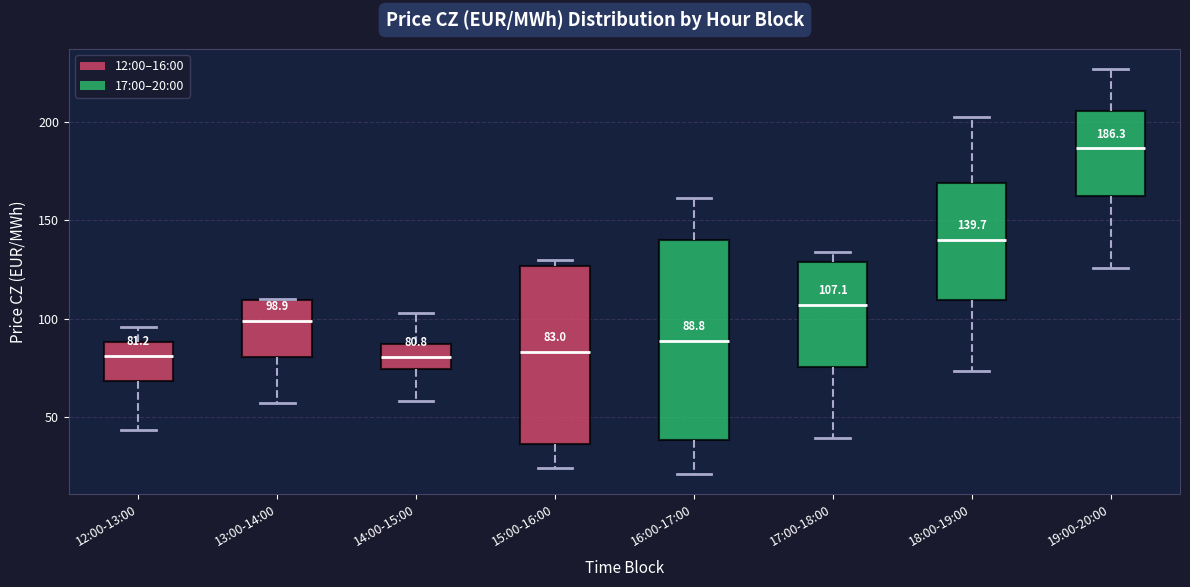

Which box is the tallest, from its lower edge to its upper edge?

16:00-17:00